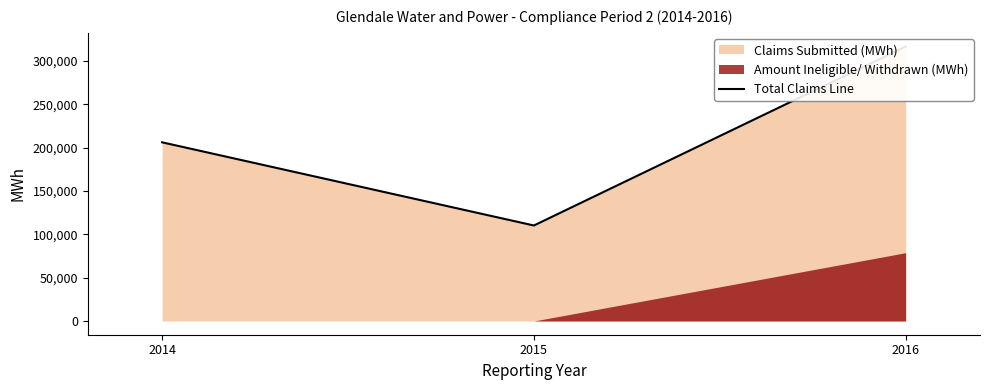

What is the change in value from 2015 to 2016?

+206391